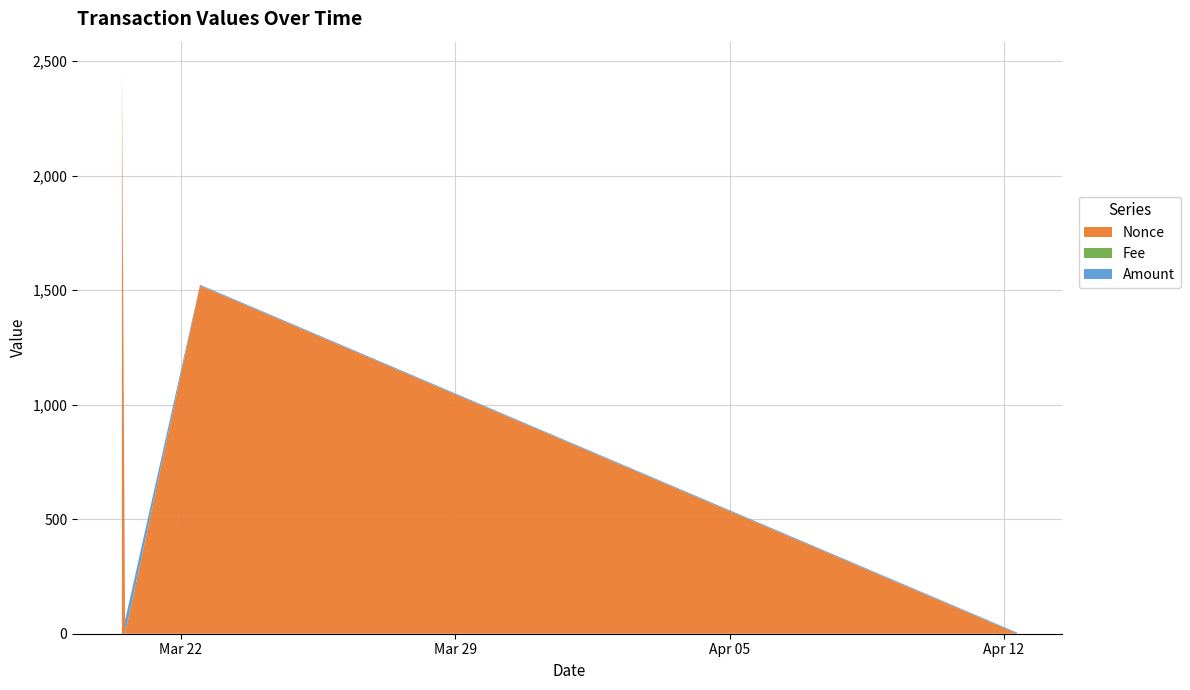

Reading left to right, transcribe all the data shown in this chart.

Amount: 59.5	58.3	4.1	3.9
Fee: 0.0	0.2	0.0	0.2
Nonce: 2403.0	0.0	1520.0	1.0